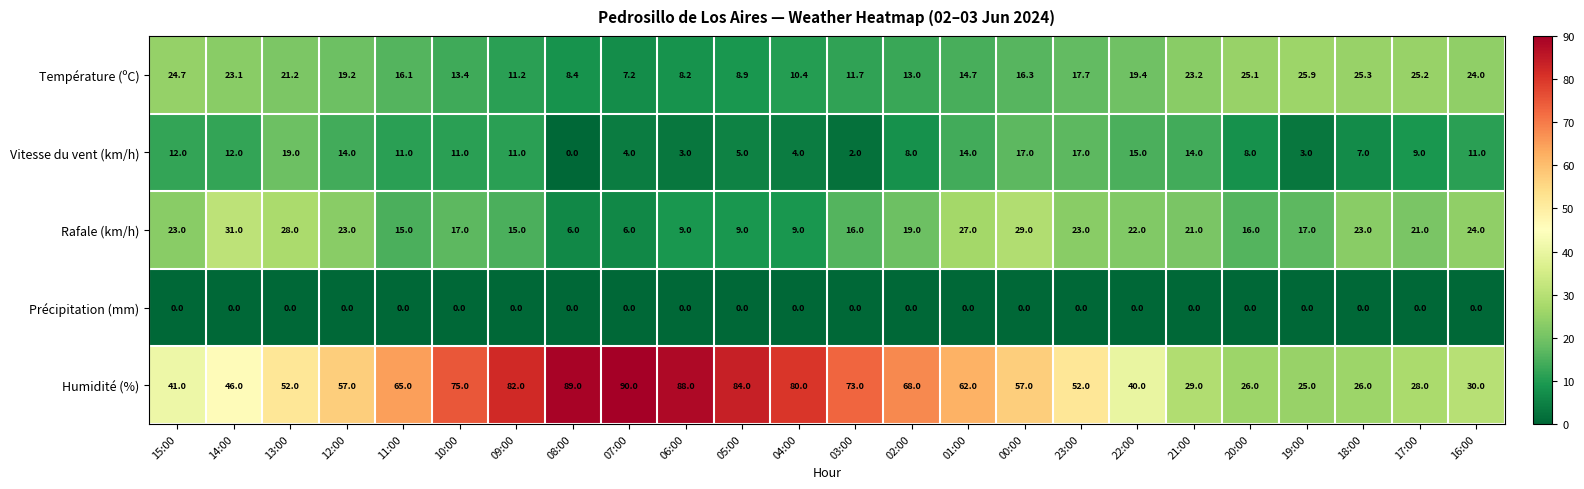

Which series changed the most between 02:00 and 18:00?

Humidité (%)